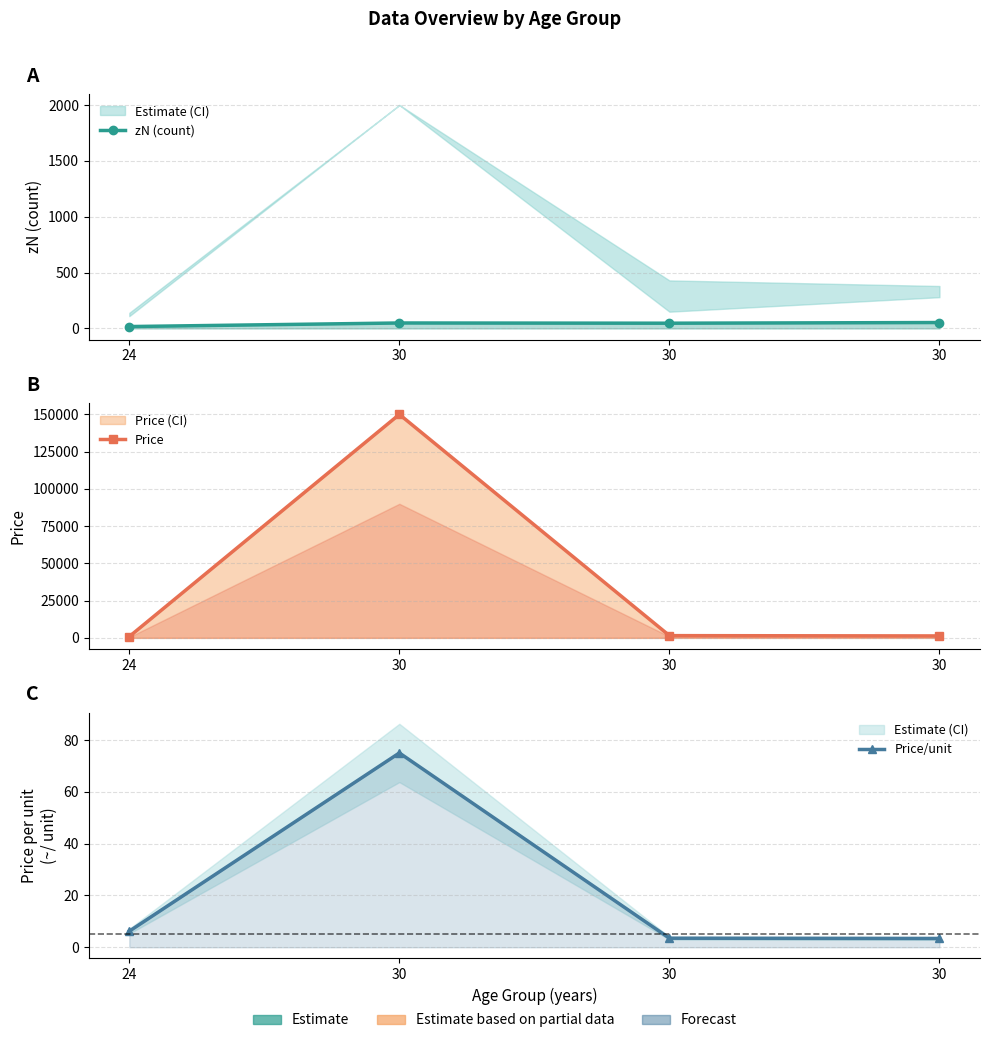

What is the difference between the second highest and minimum values in the zN (count) series?

32.0